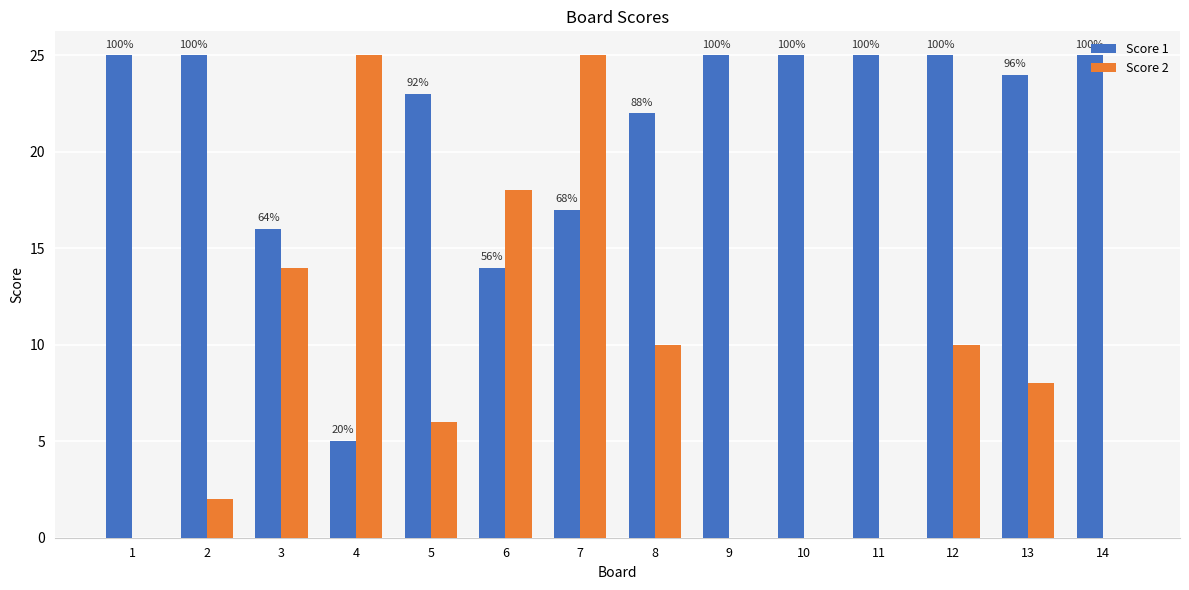

Where does the Score 2 series first go above 8?

3